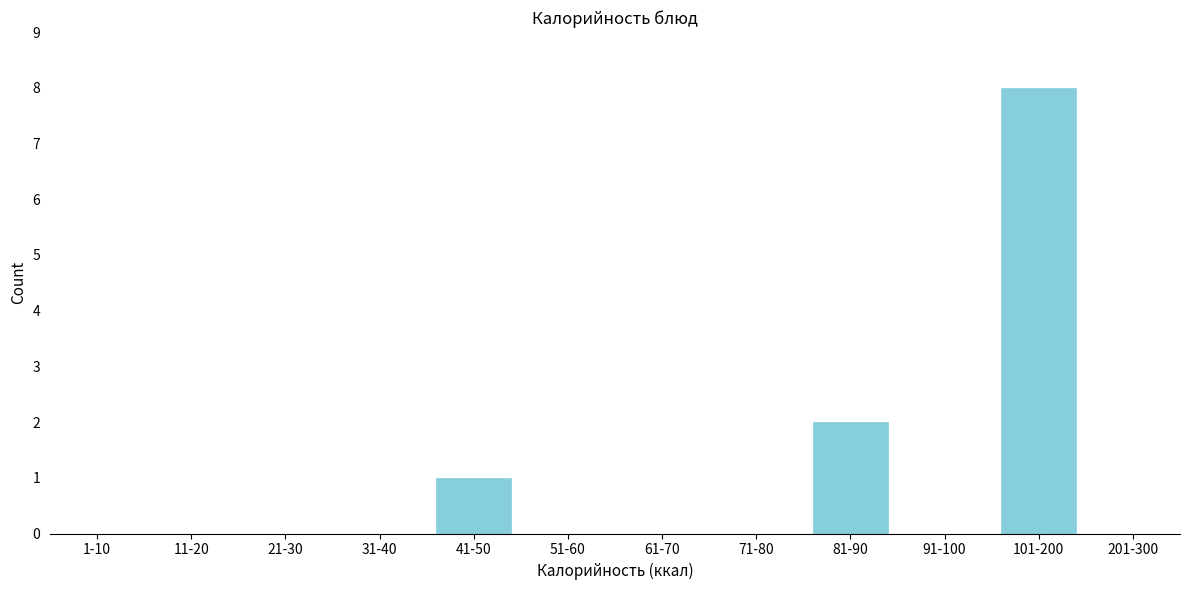

Reading right to left, transcribe all the data shown in this chart.

201-300=0	101-200=8	91-100=0	81-90=2	71-80=0	61-70=0	51-60=0	41-50=1	31-40=0	21-30=0	11-20=0	1-10=0